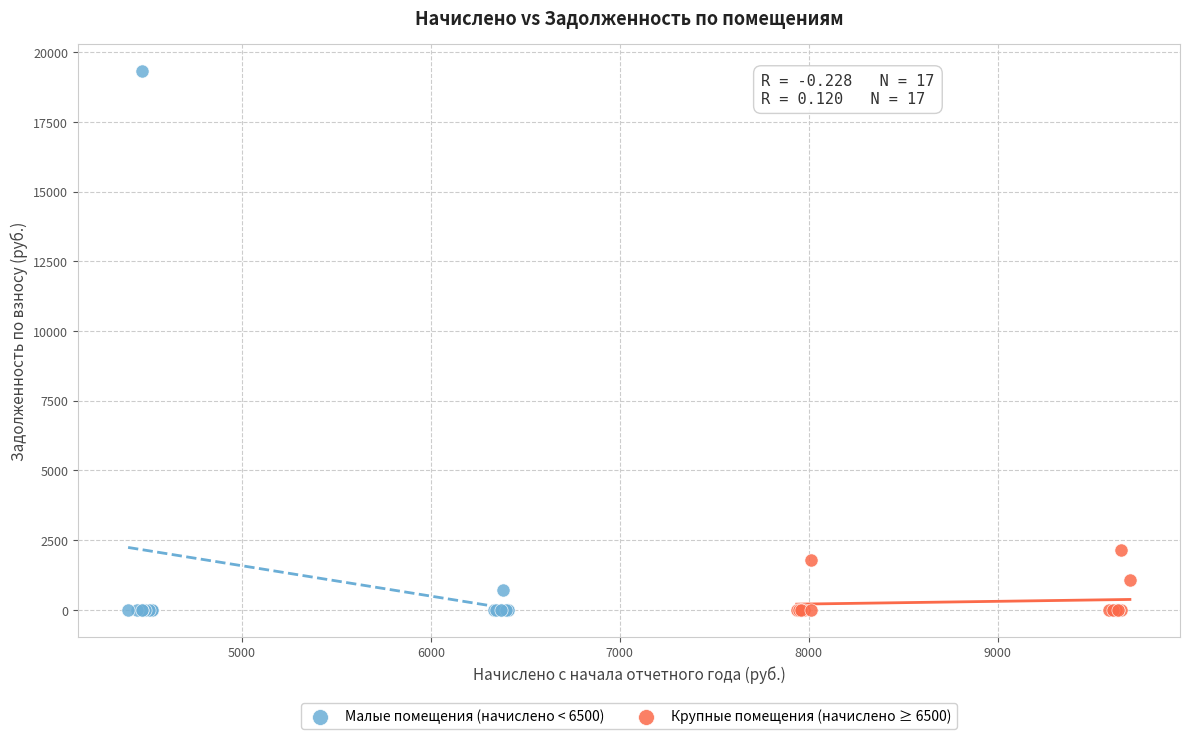

Which series contains the highest Y value?

Малые помещения (начислено < 6500)